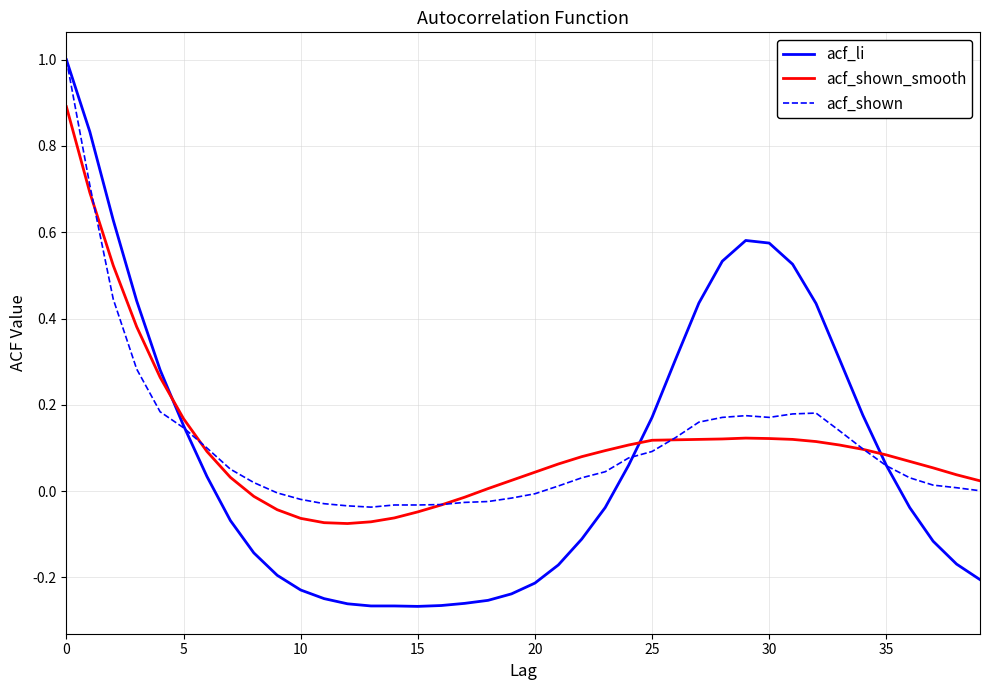

Which series has the largest range (max minus min)?

acf_li